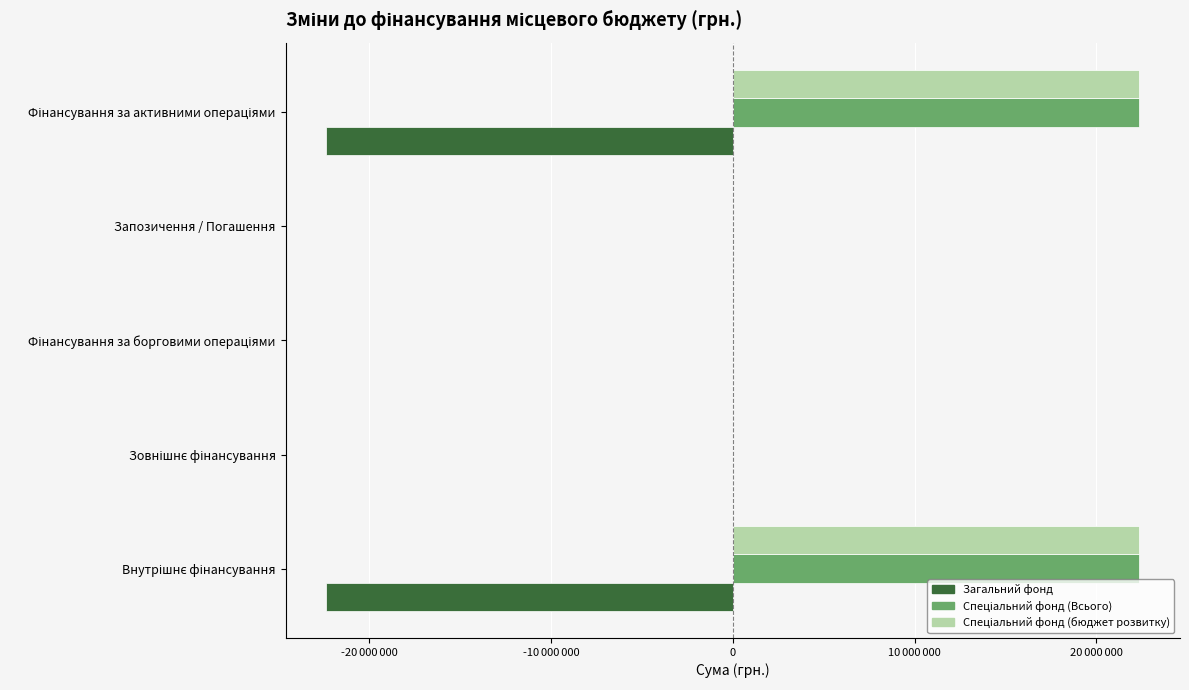

How many values in Спеціальний фонд (Всього) are above zero?

2